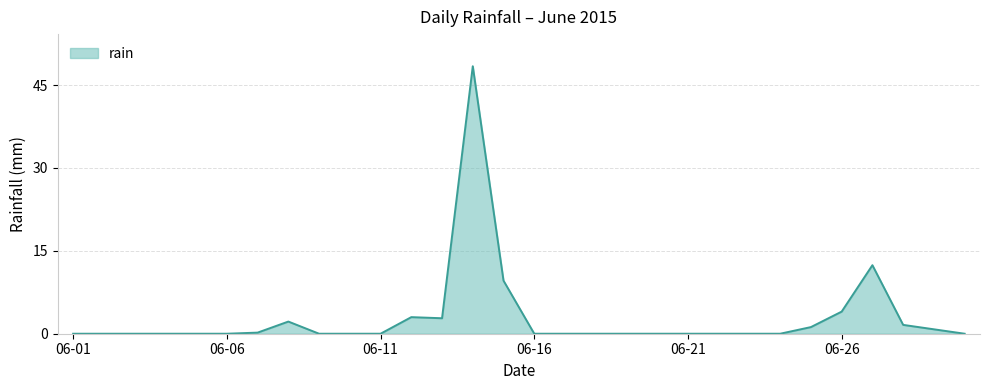

How many lines are shown in the chart?

1